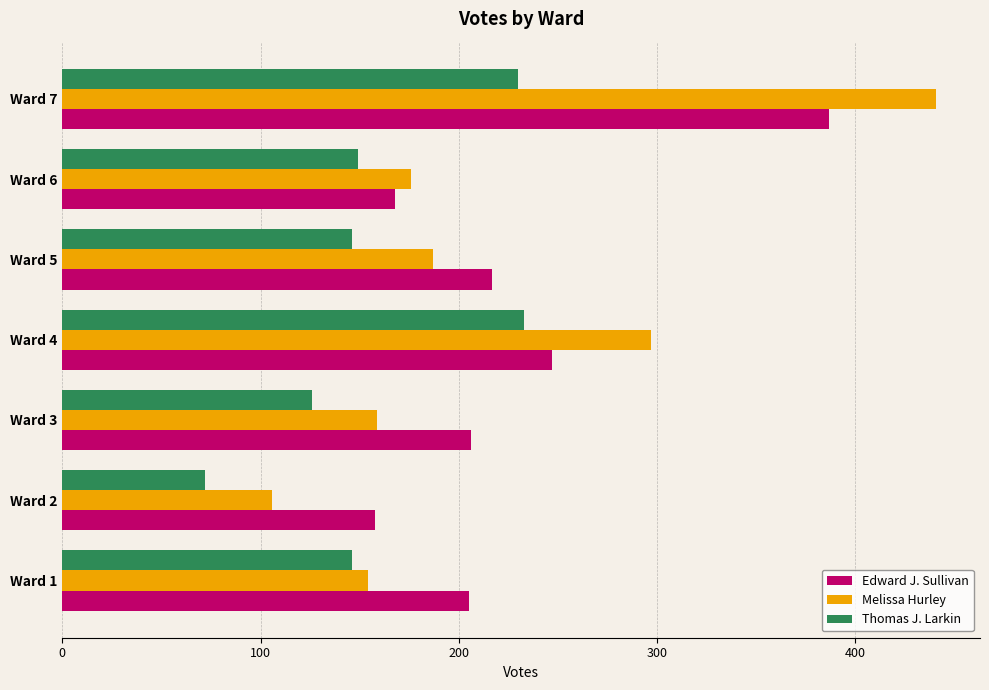

At which label does Melissa Hurley reach its peak?

Ward 7